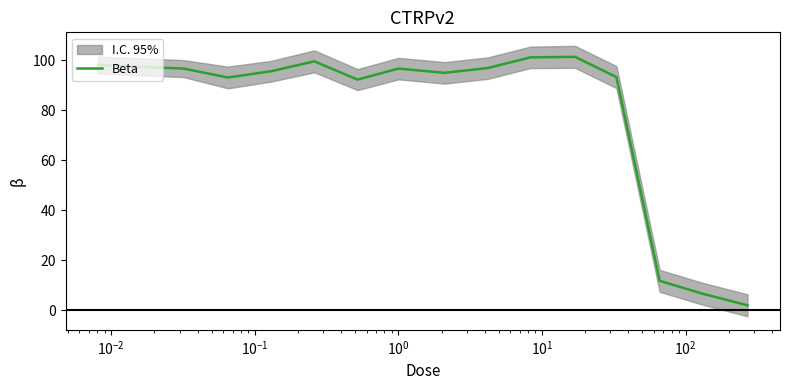

What is the highest value of the Beta series?

101.4